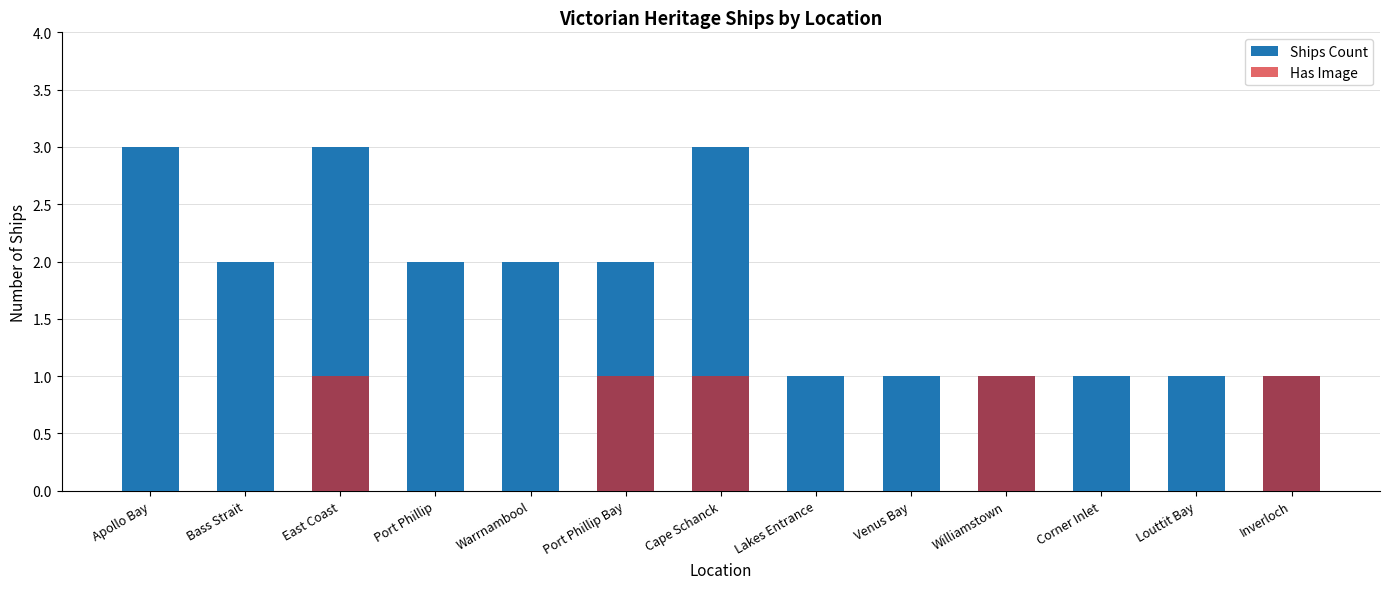

Read the Ships Count value at Bass Strait.

2